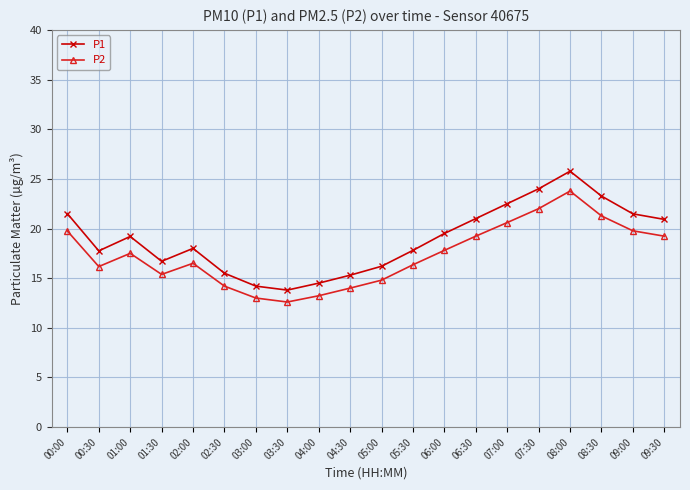

True or false: P1 and P2 cross at least once.

False